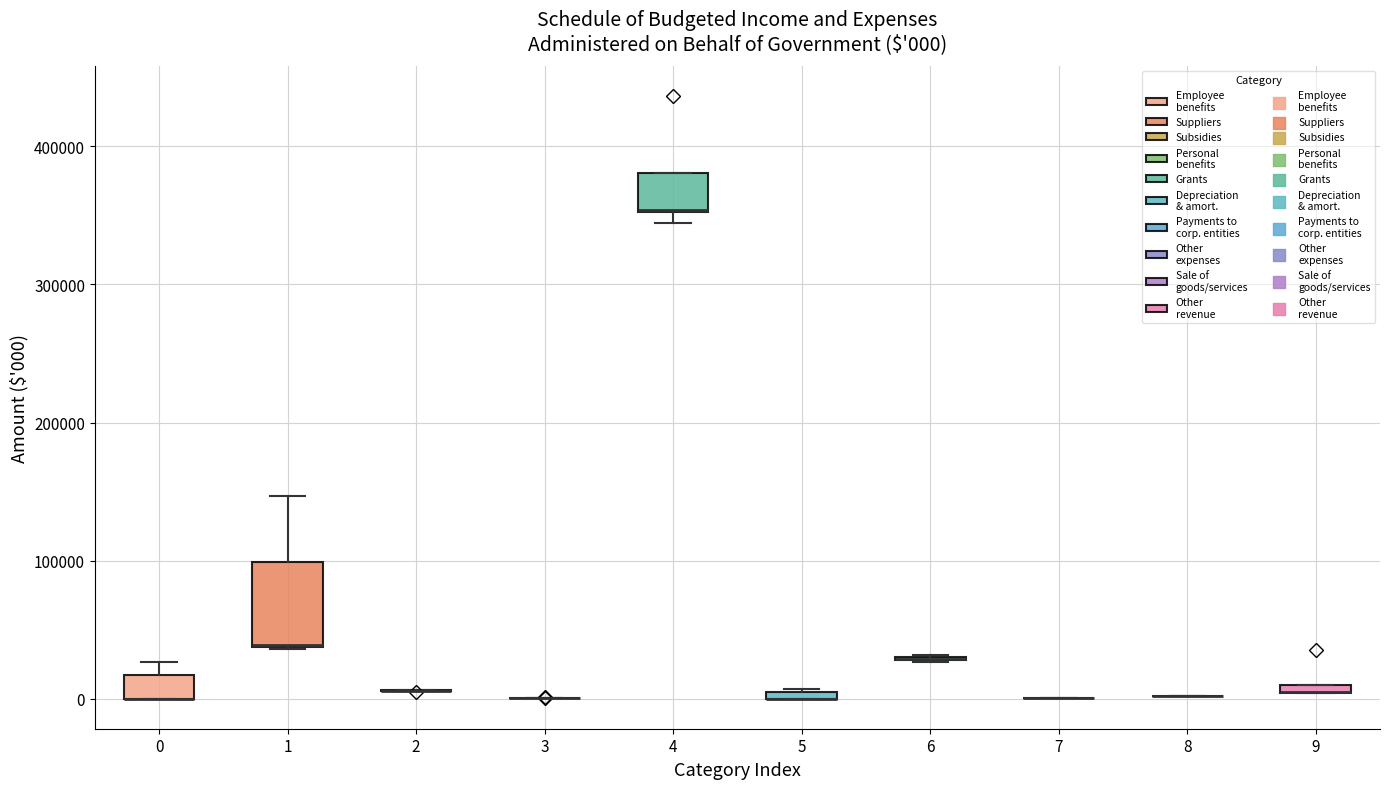

Which box is the tallest, from its lower edge to its upper edge?

1